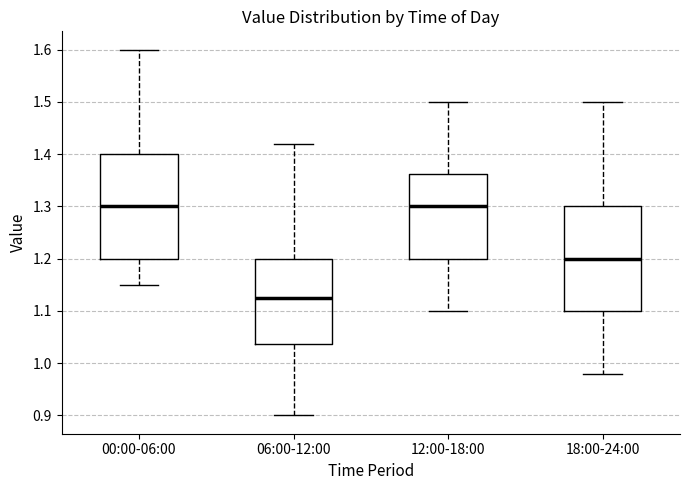

Which box's median line is the lowest?

06:00-12:00